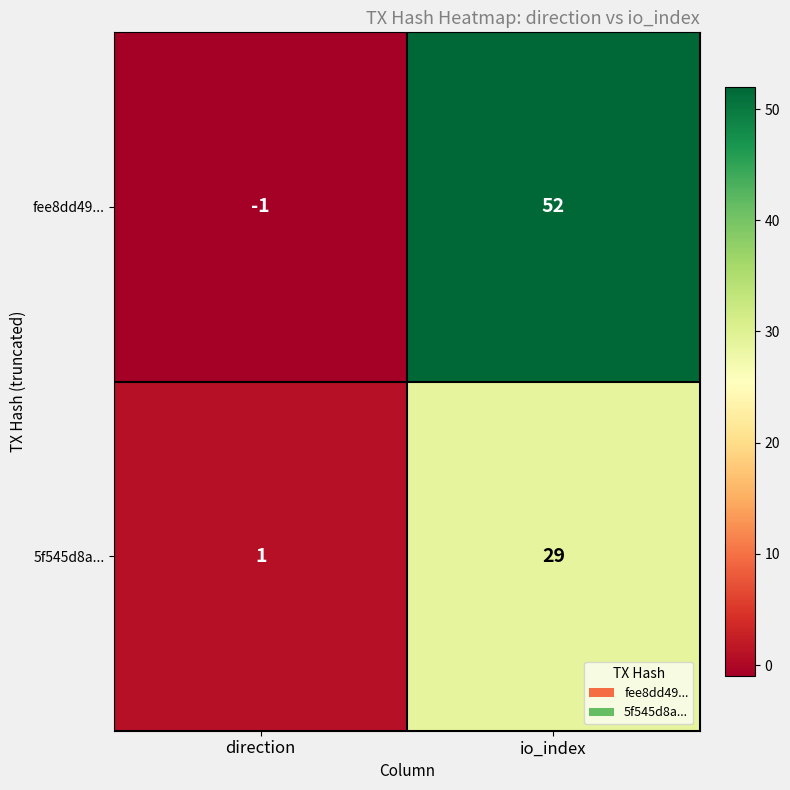

Where is fee8dd49... nearest to the value 25?

direction